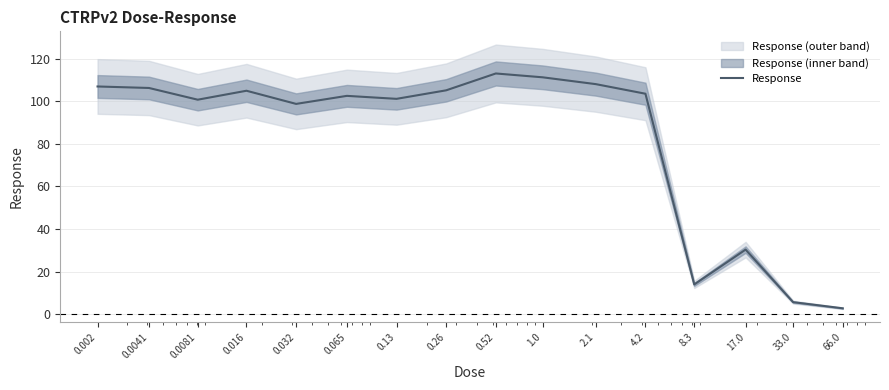

At which label does the data first exceed 103?

0.002